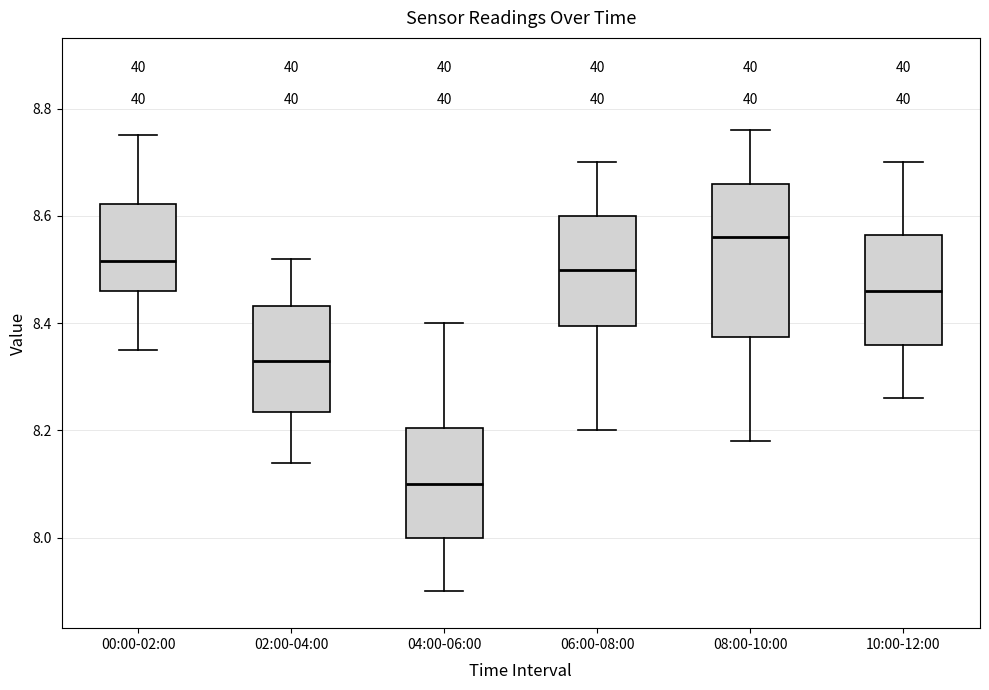

Which box has the highest median line?

08:00-10:00